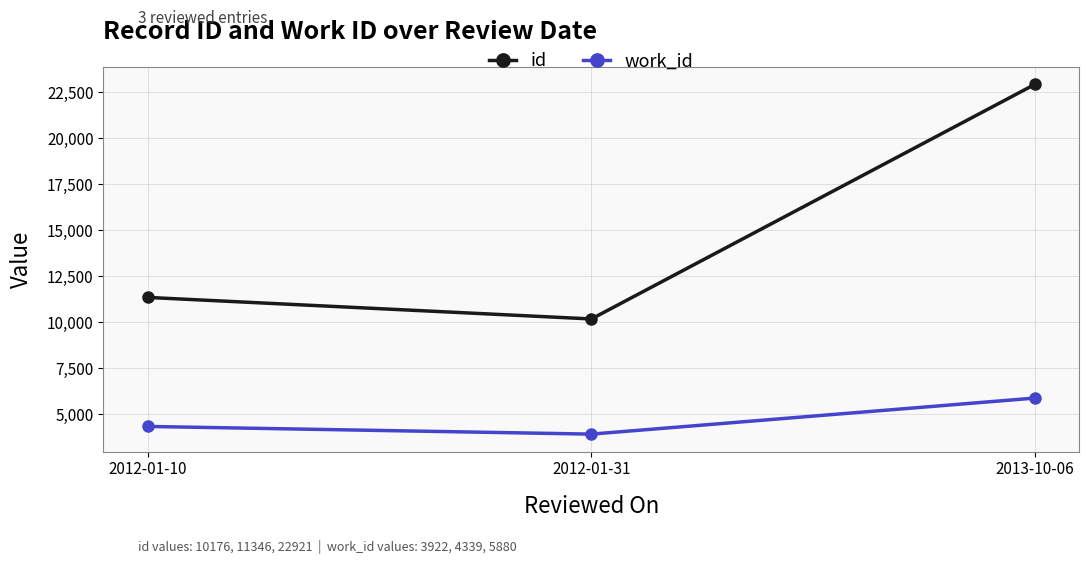

Does the chart have visible grid lines?

Yes